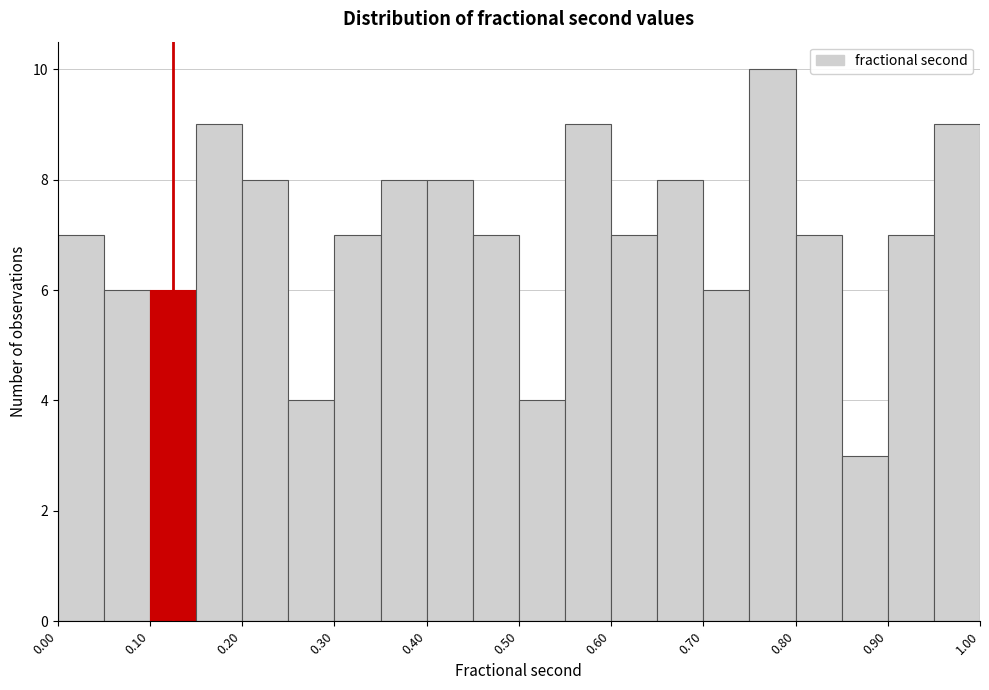

What is the height of the bar covering 0.55 to 0.60 on the x-axis? The values are not printed on the chart, so give them approximately, as read against the axis.

9